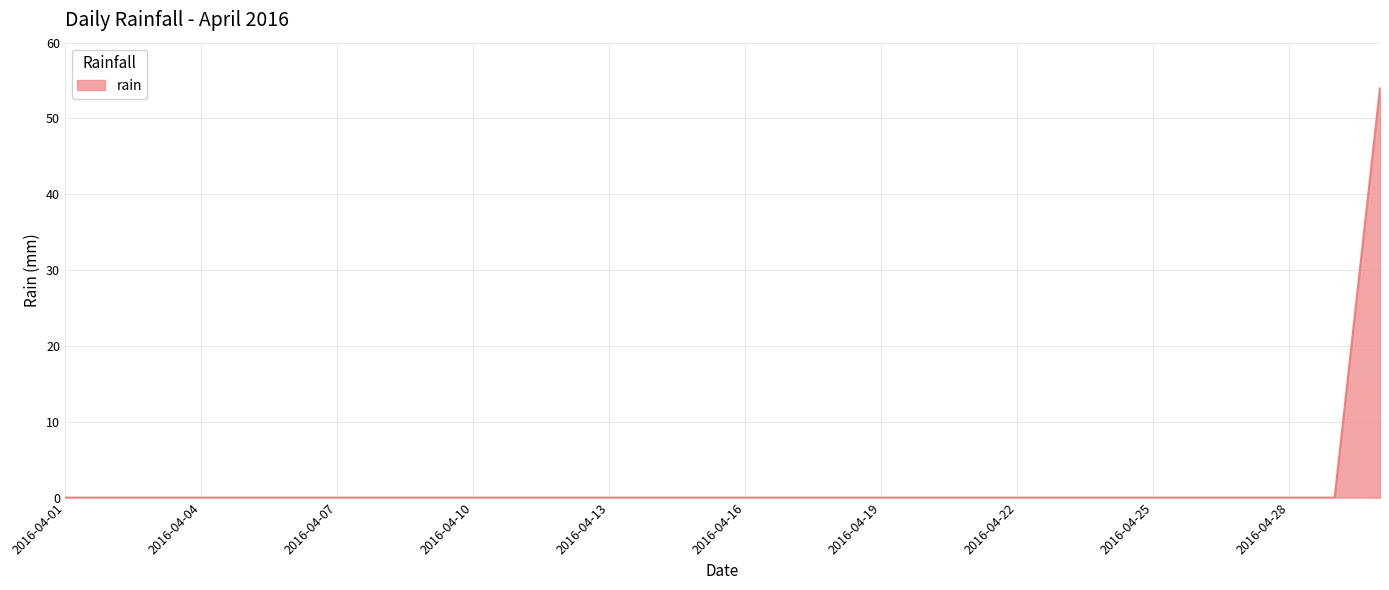

How many lines are shown in the chart?

1